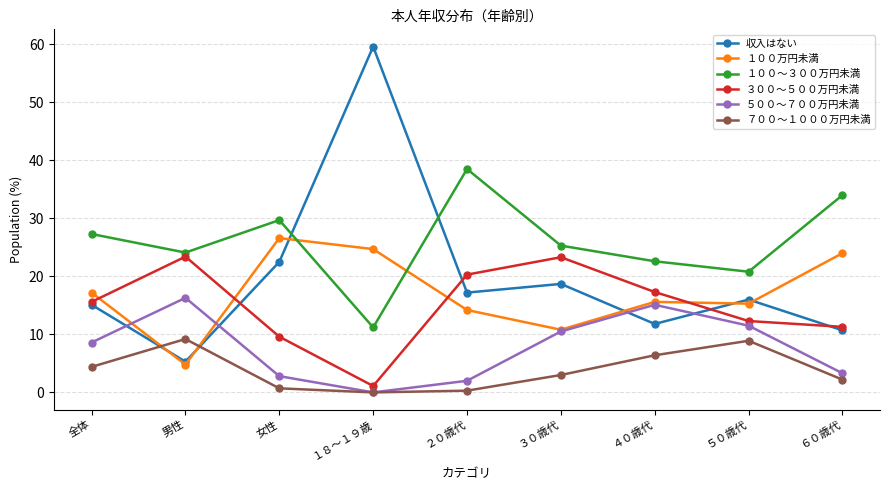

Which series ends up on top after the final intersection of 収入はない and ５００～７００万円未満?

収入はない